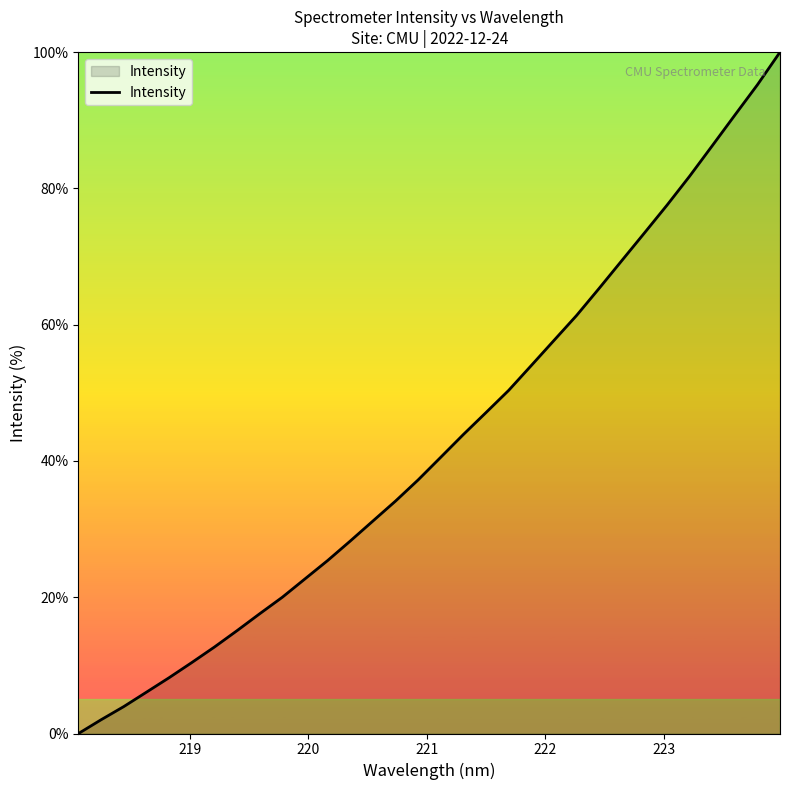

How many lines are shown in the chart?

1